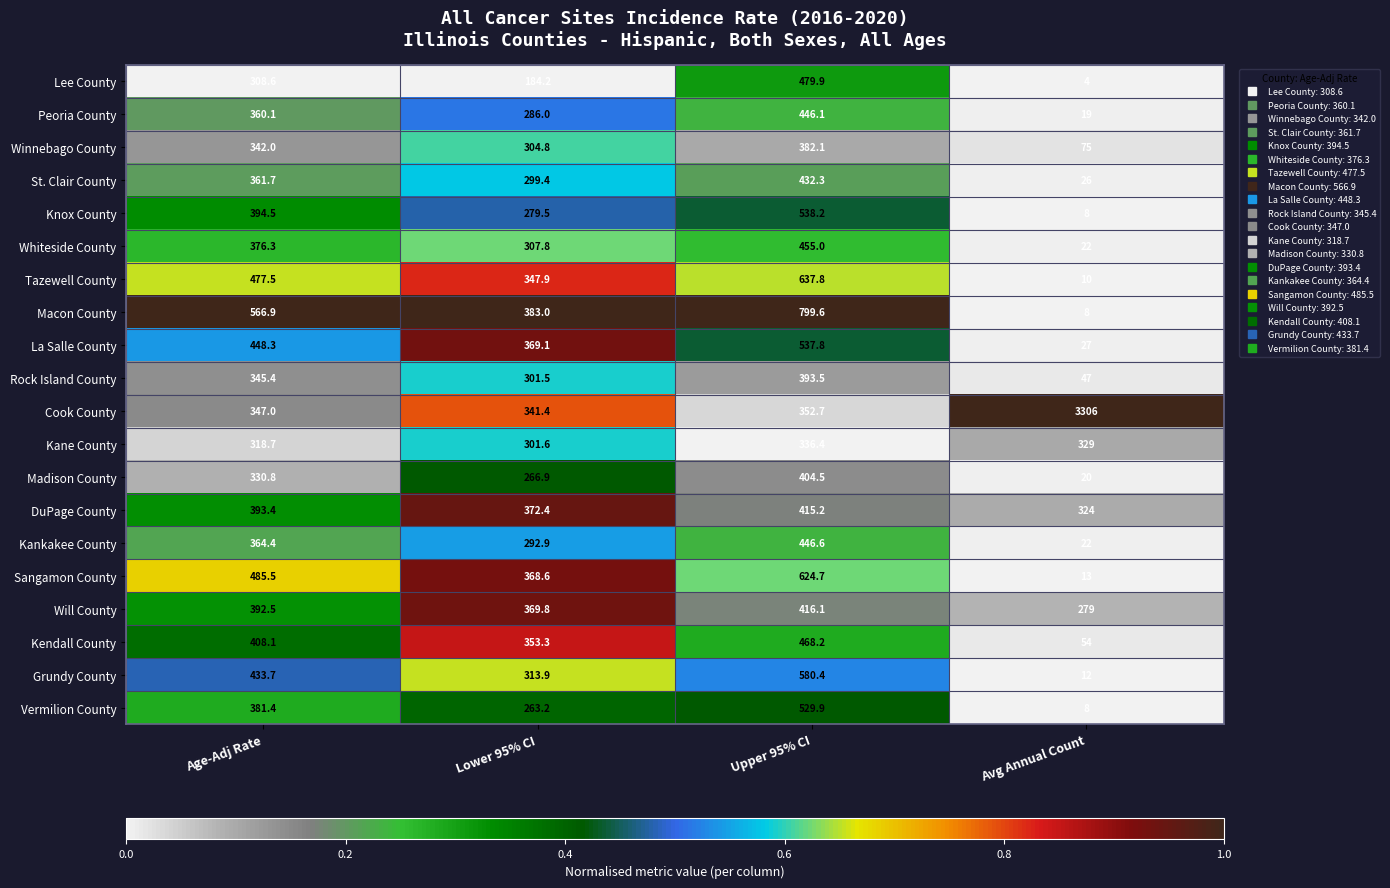

Which label corresponds to the largest value in the chart?

Avg Annual Count